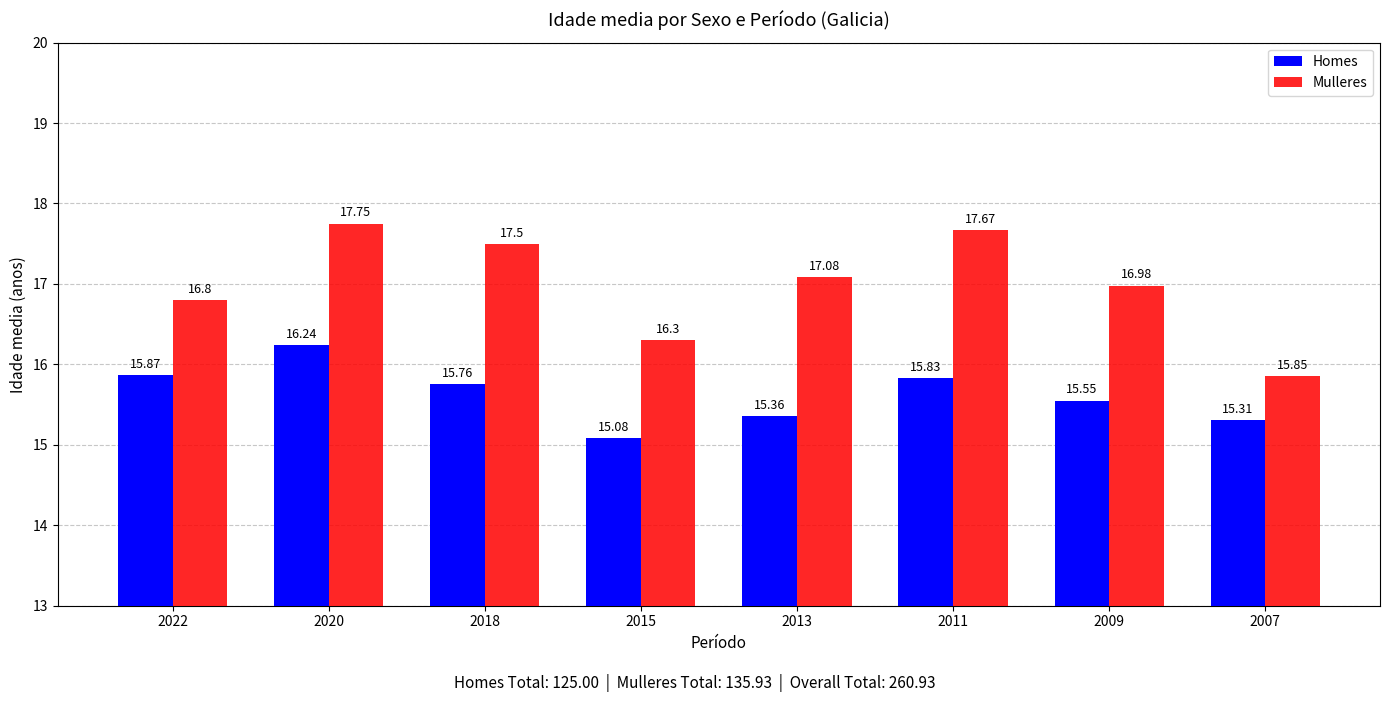

How many distinct data groups are displayed?

2